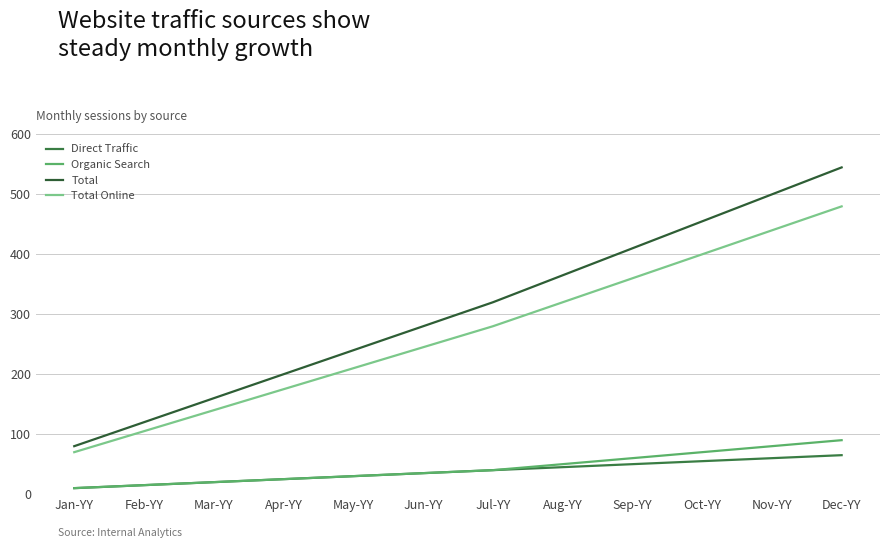

True or false: Total Online has more than 0 points higher than both neighbors.

False